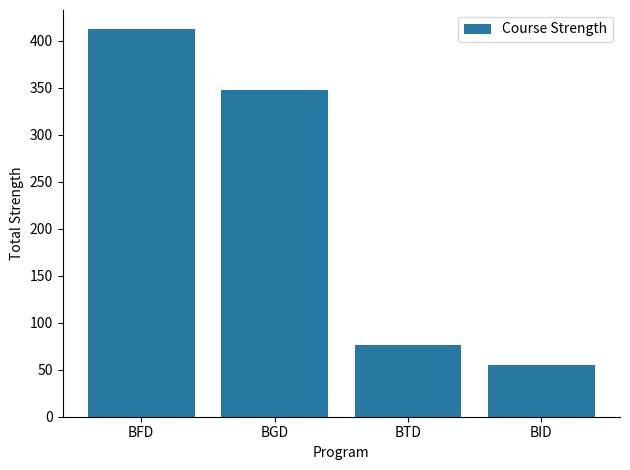

The chart shows a value of 412 at BFD. True or false?

True